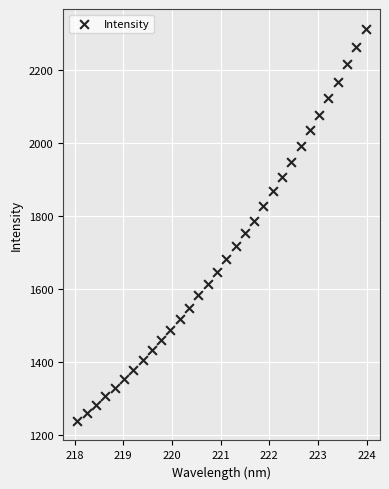

What is the range of X values (max minus min)?

5.9